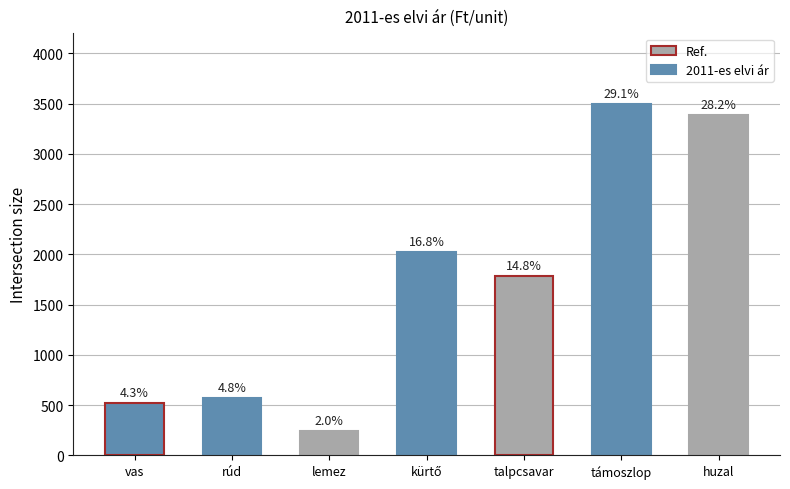

What is the label of the 5th bar from the right?

lemez